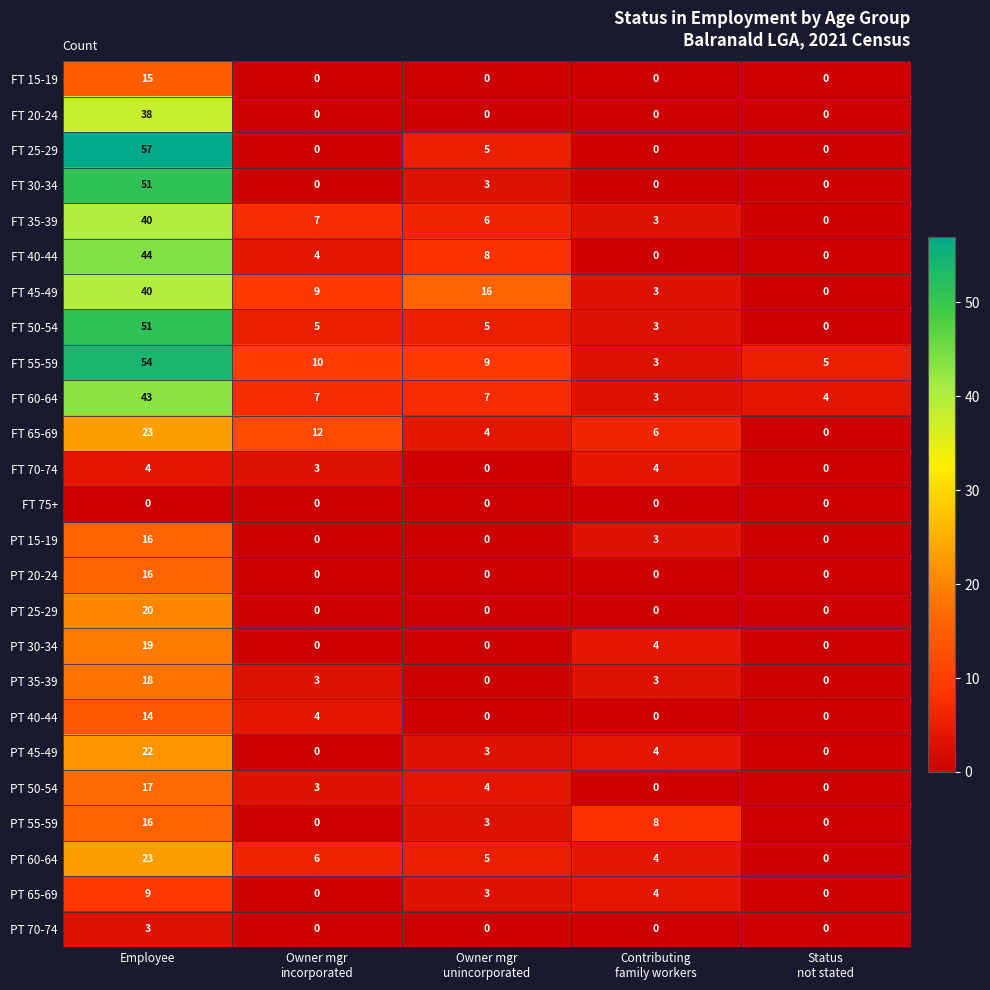

What is the difference between the maximum and second lowest values in the FT 20-24 series?

38